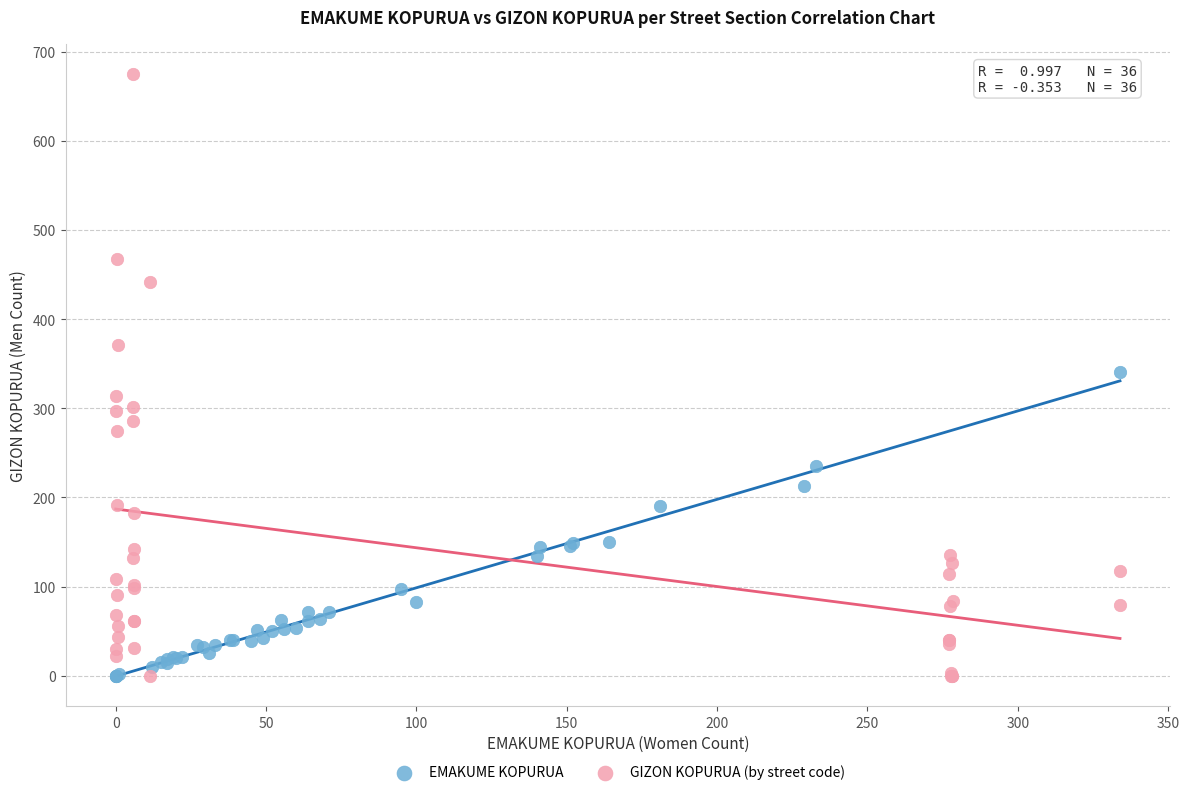

Which series has the widest spread of Y values?

GIZON KOPURUA (by street code)